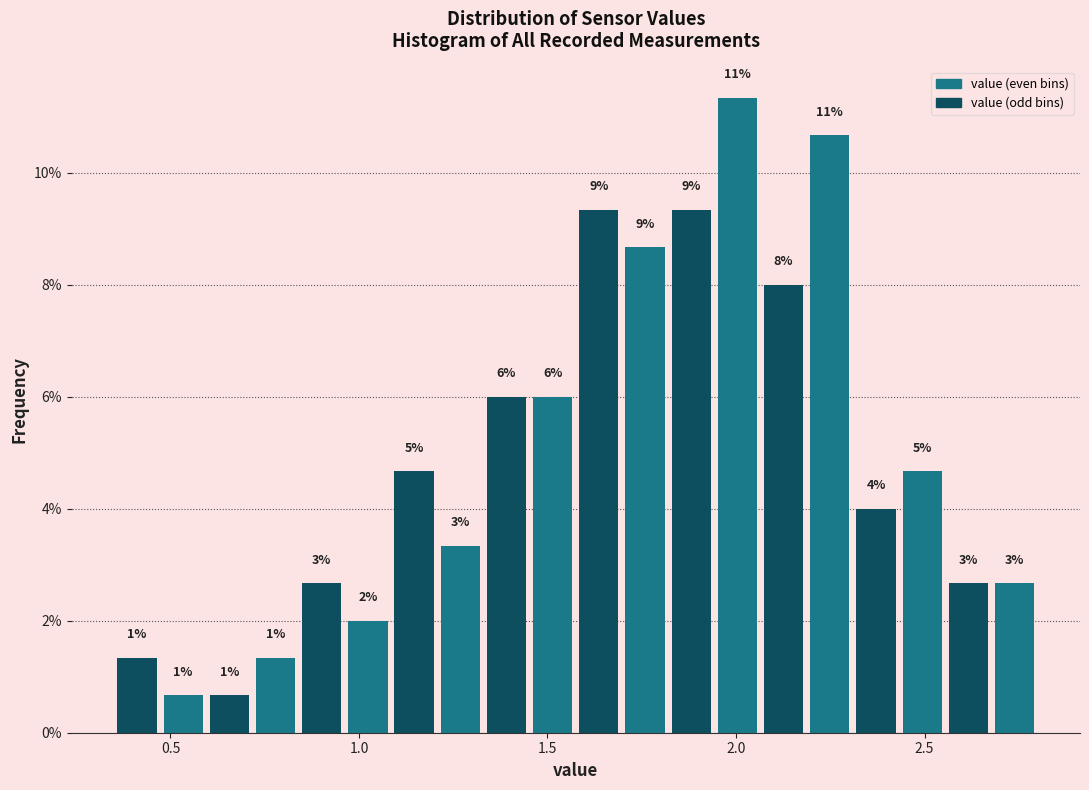

Around what value on the x-axis is the tallest bar? Give the approximate position of its centre, as read against the axis.

2.00